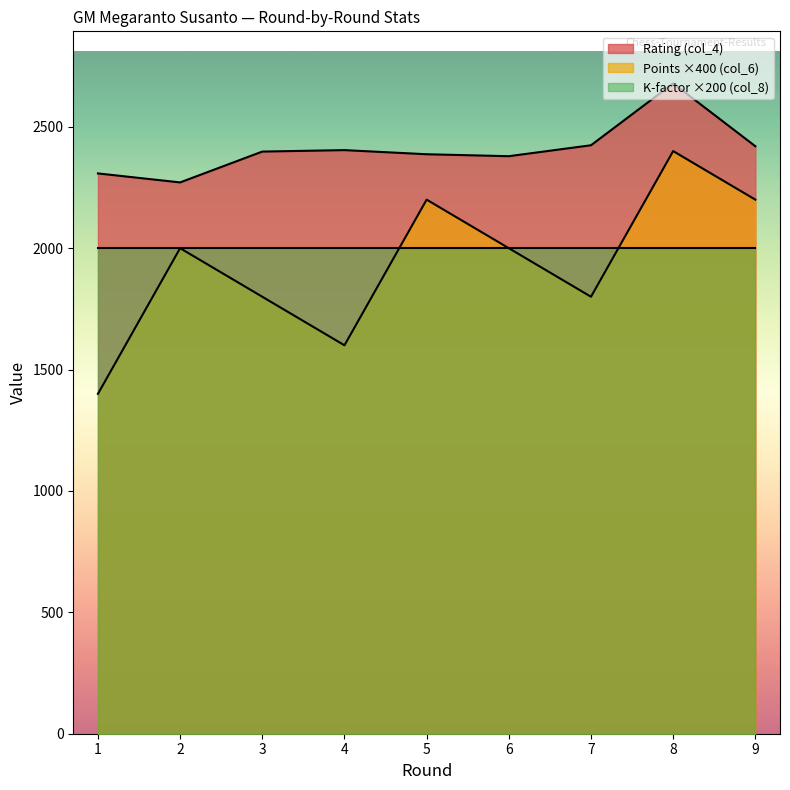

Which label corresponds to the smallest value in the chart?

1